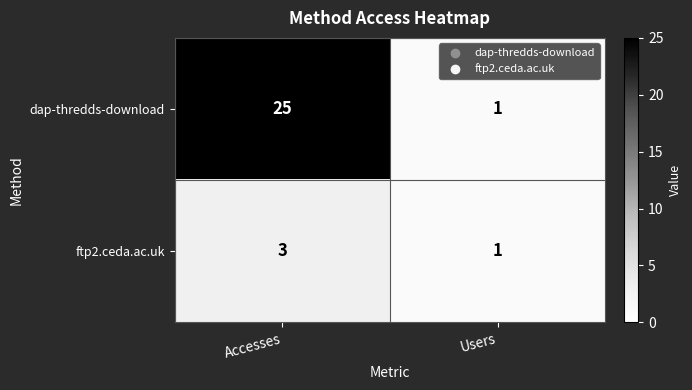

What is the sum of the dap-thredds-download values at Accesses and Users?

26